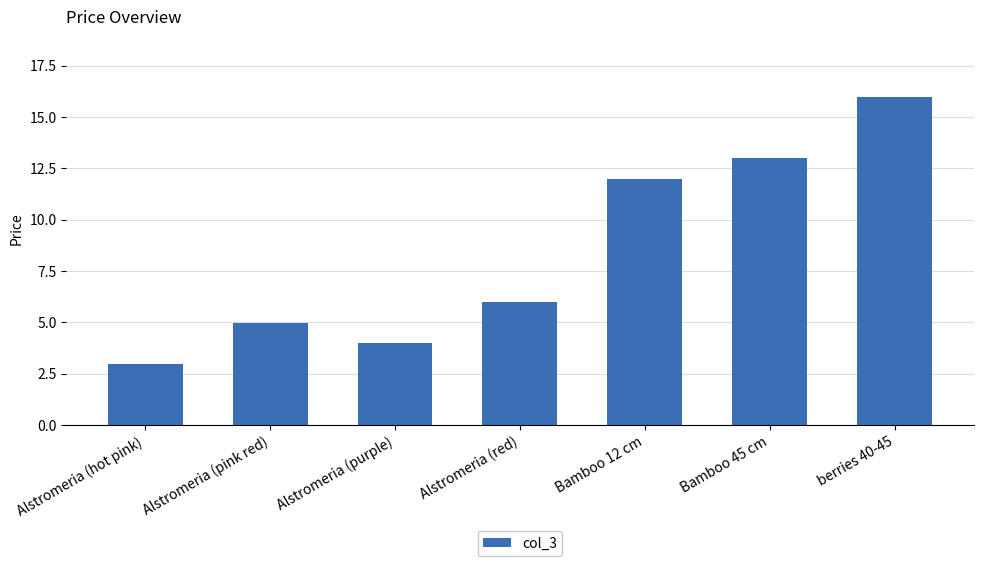

Reading right to left, what are all the values shown in this chart?

berries 40-45=16.0	Bamboo 45 cm=13.0	Bamboo 12 cm=12.0	Alstromeria (red)=6.0	Alstromeria (purple)=4.0	Alstromeria (pink red)=5.0	Alstromeria (hot pink)=3.0